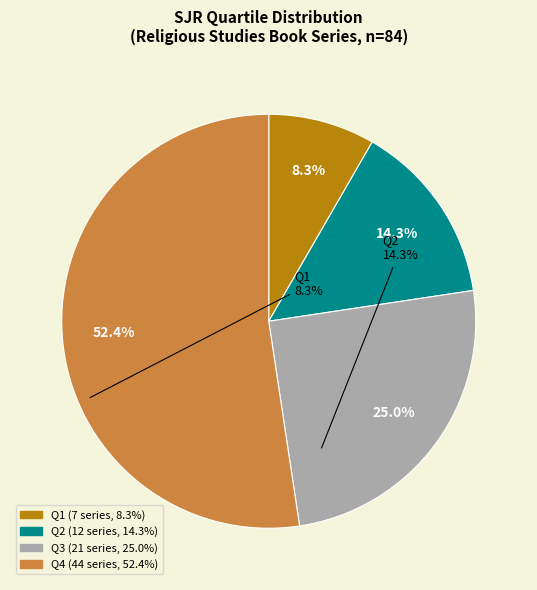

Does any single category account for the majority?

Yes